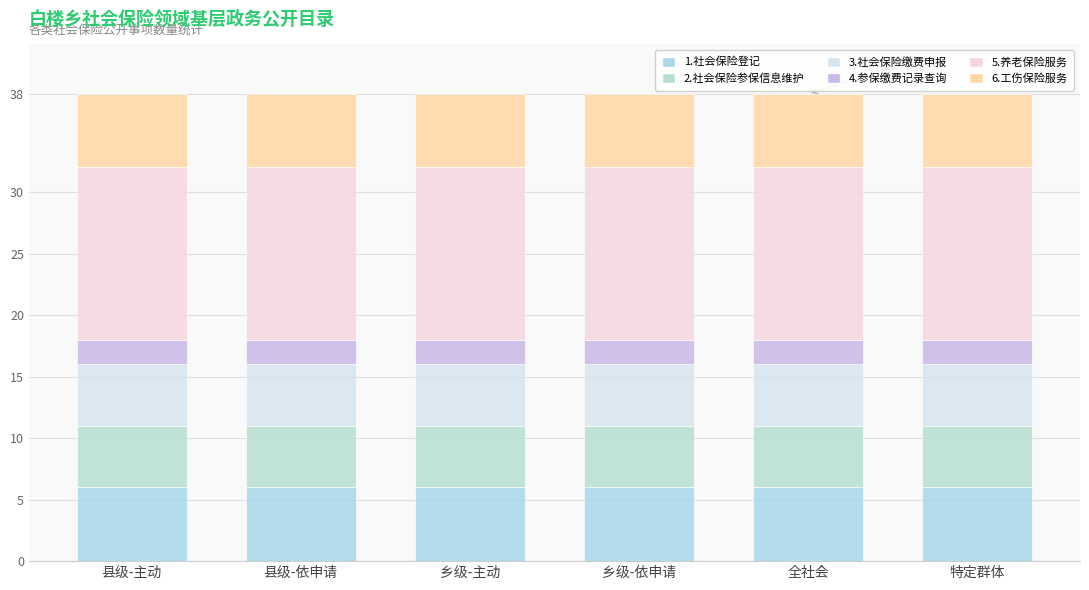

How many data points does each series have?

6